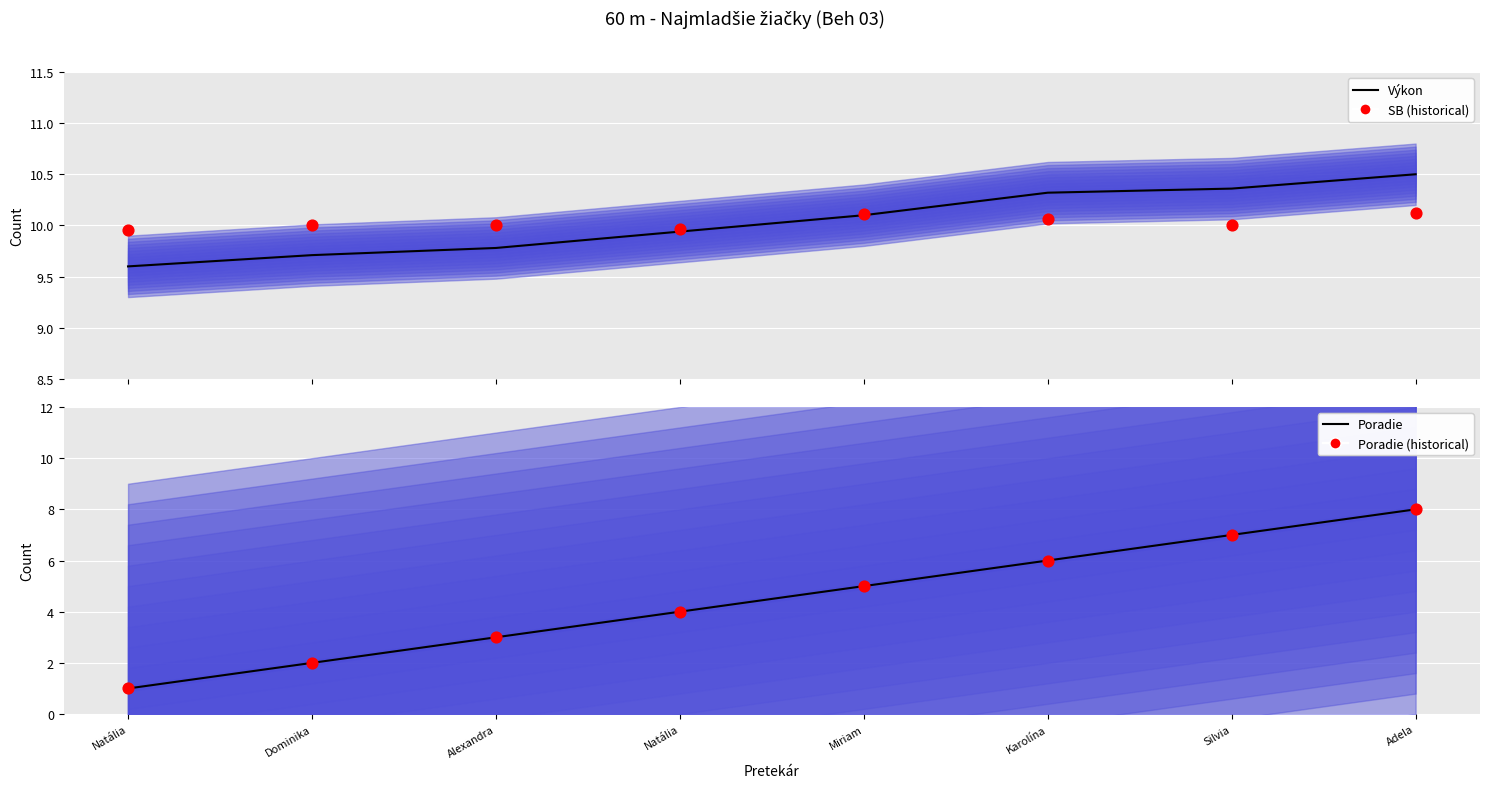

At which category is the sum across all series the highest?

Adela